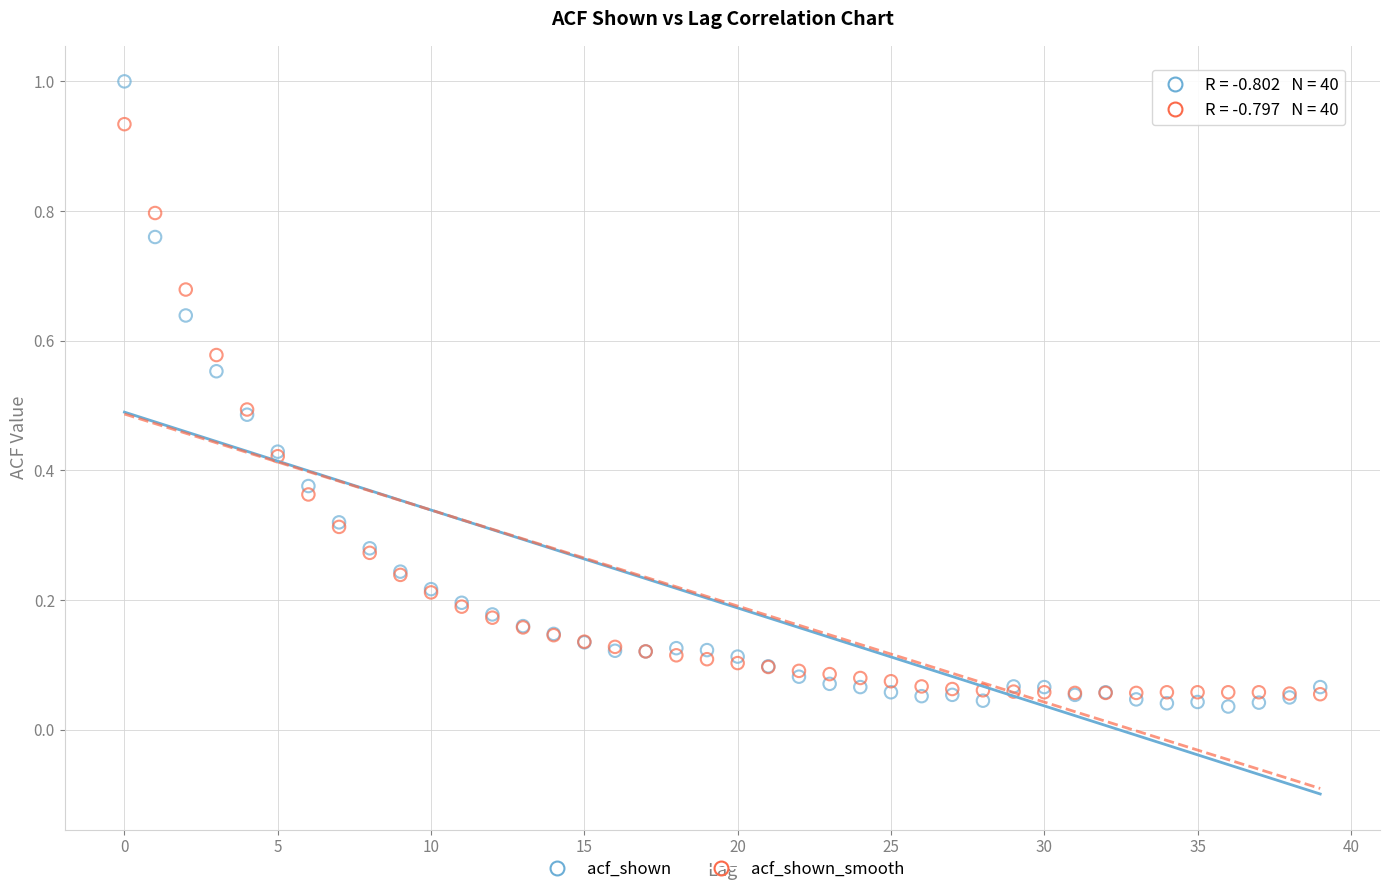

What are all the series names shown in the legend?

acf_shown, acf_shown_smooth